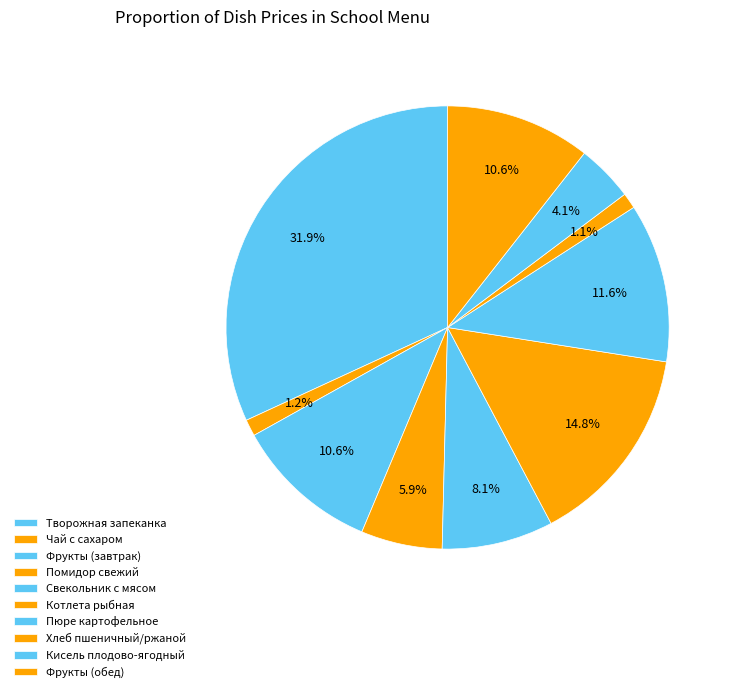

Does Свекольник с мясом account for over 50% of the chart?

No